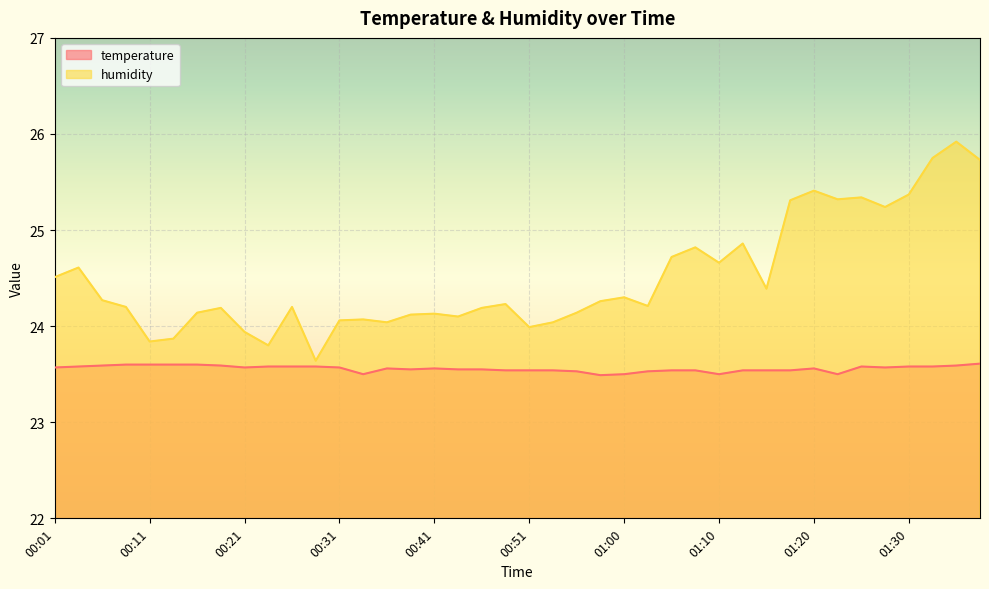

How many series are shown in this chart?

2